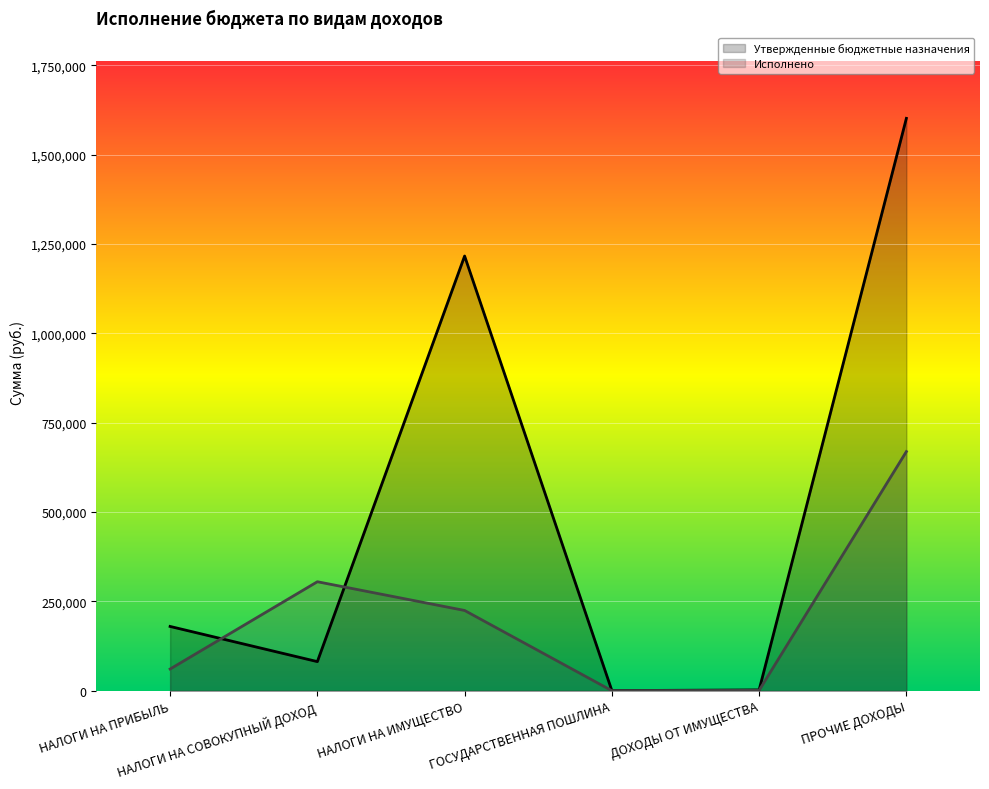

Where do Исполнено and Утвержденные бюджетные назначения first cross each other?

НАЛОГИ НА ПРИБЫЛЬ and НАЛОГИ НА СОВОКУПНЫЙ ДОХОД